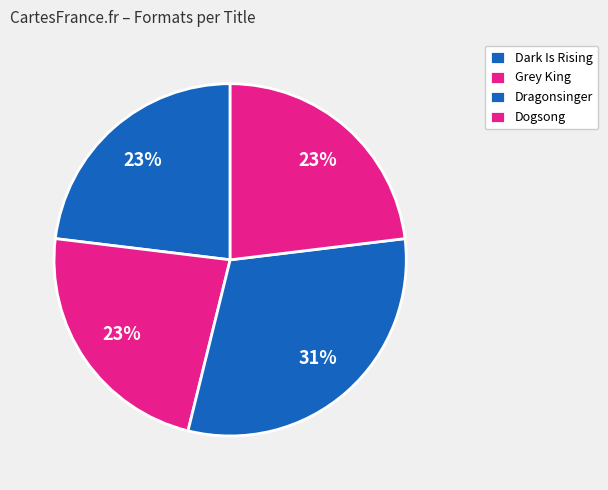

To the nearest percent, what is the average slice percentage?

25%